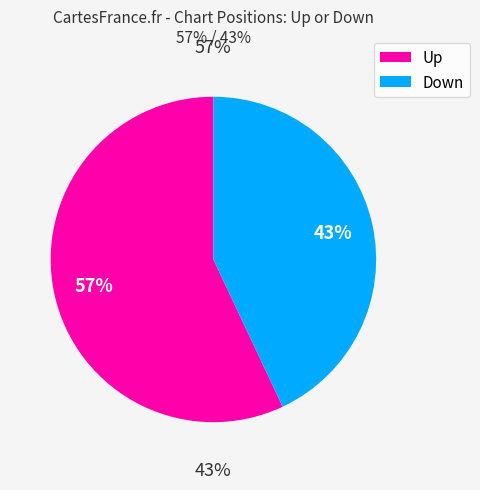

What is the total percentage of up and down?

100.0%